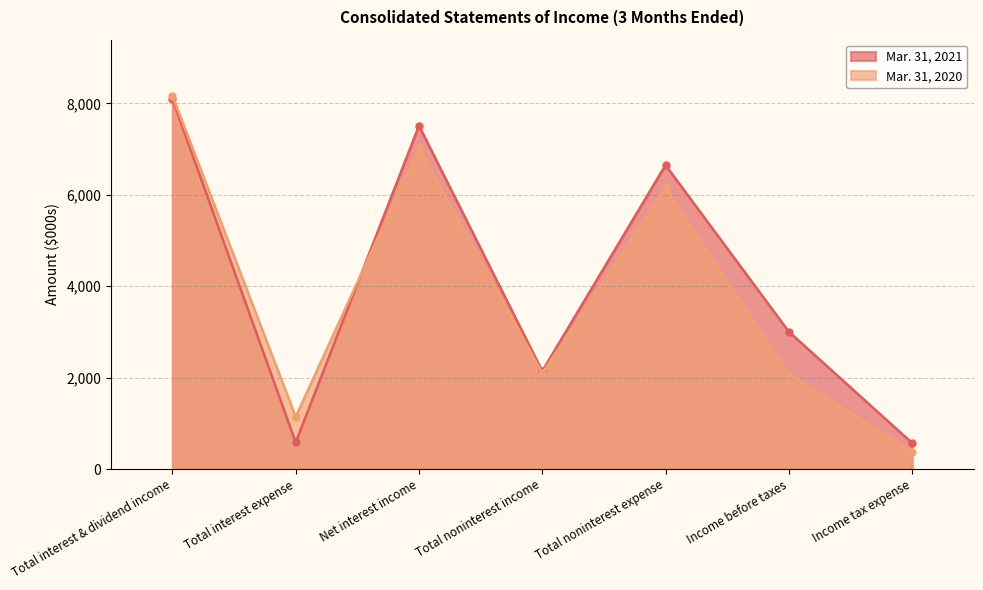

What is the approximate value of Mar. 31, 2021 at Total interest expense?

583